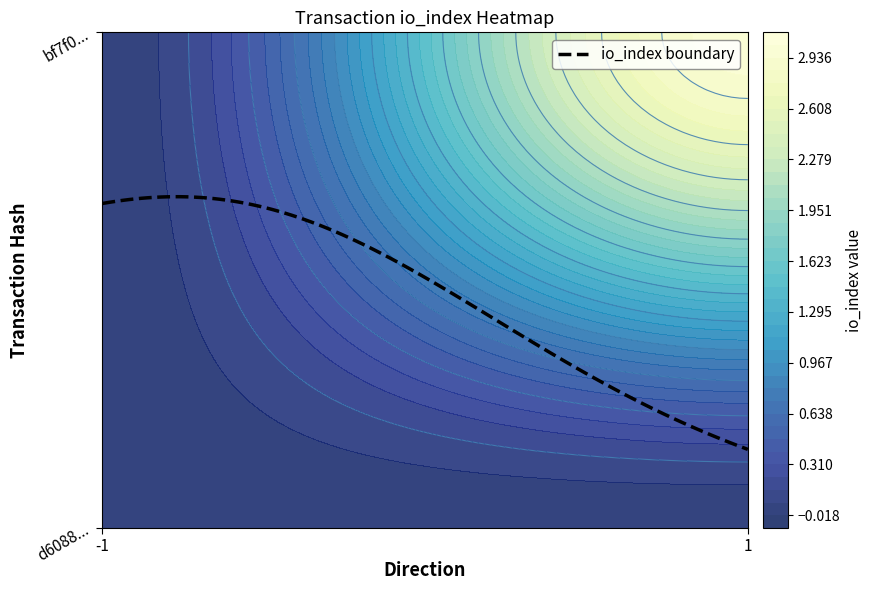

The value of d6088bb6f709651720dd26718213578db2d1423 at io_index is 0. True or false?

False